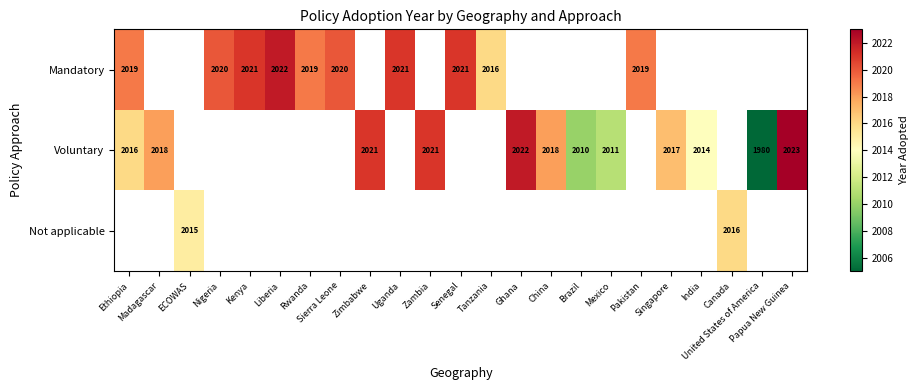

Count the number of data series in this chart.

3